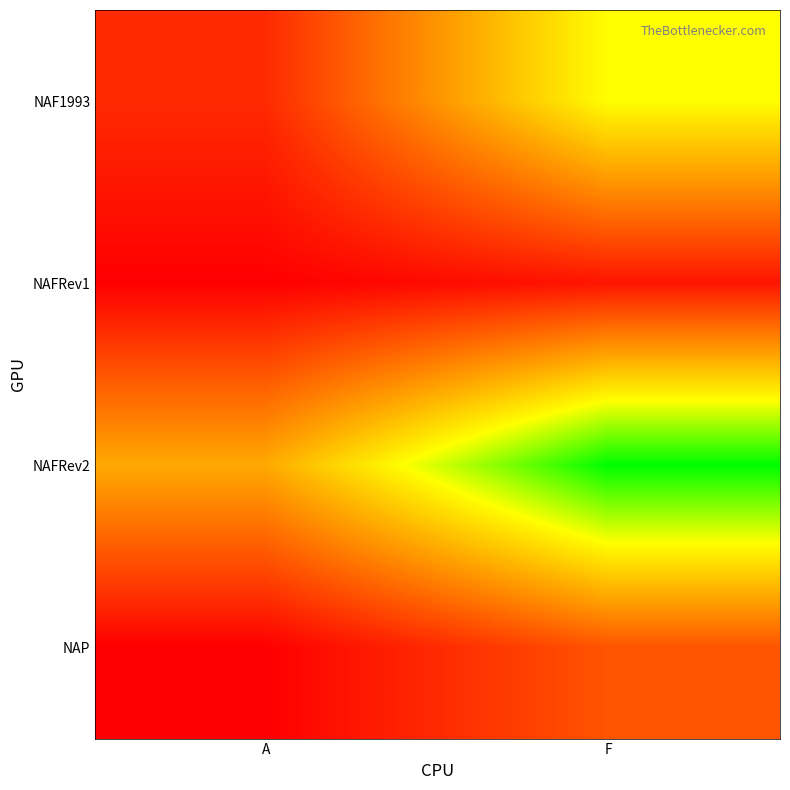

What is the greatest value displayed?

1.0